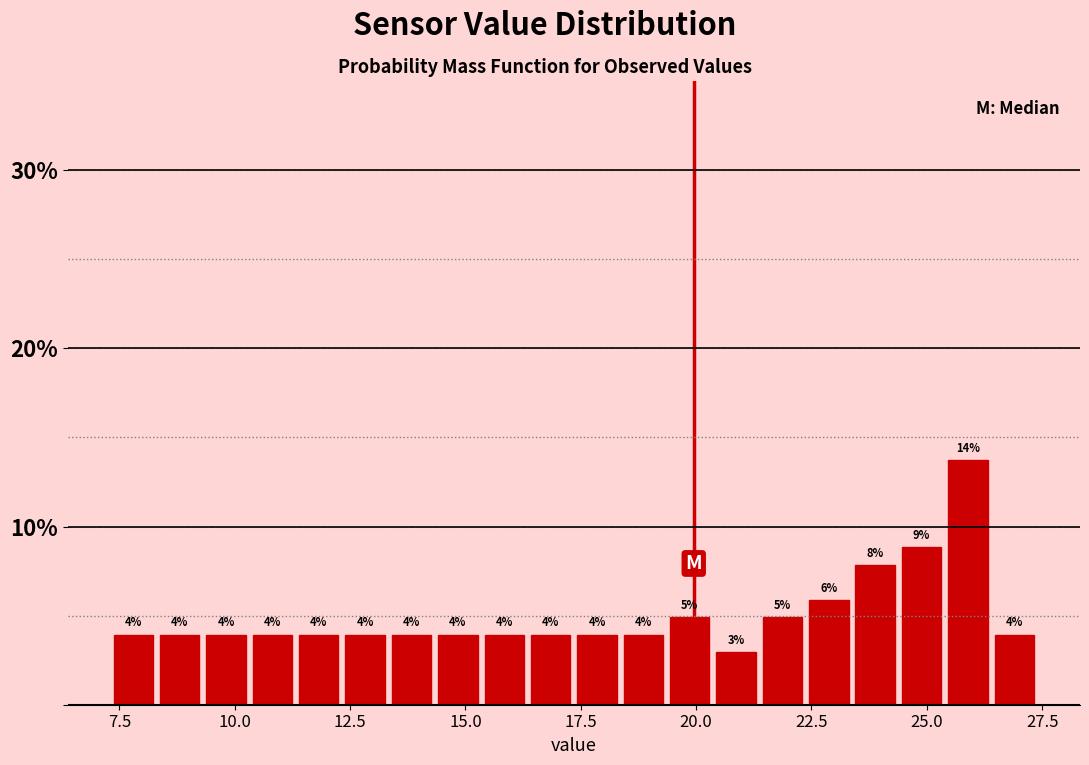

Around what value on the x-axis is the tallest bar? Give the approximate position of its centre, as read against the axis.

26.0